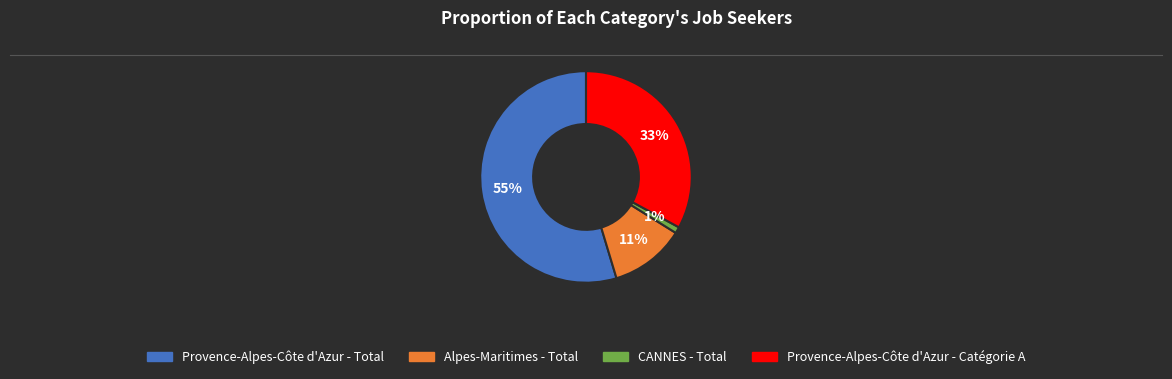

How many slices are in this pie chart?

4